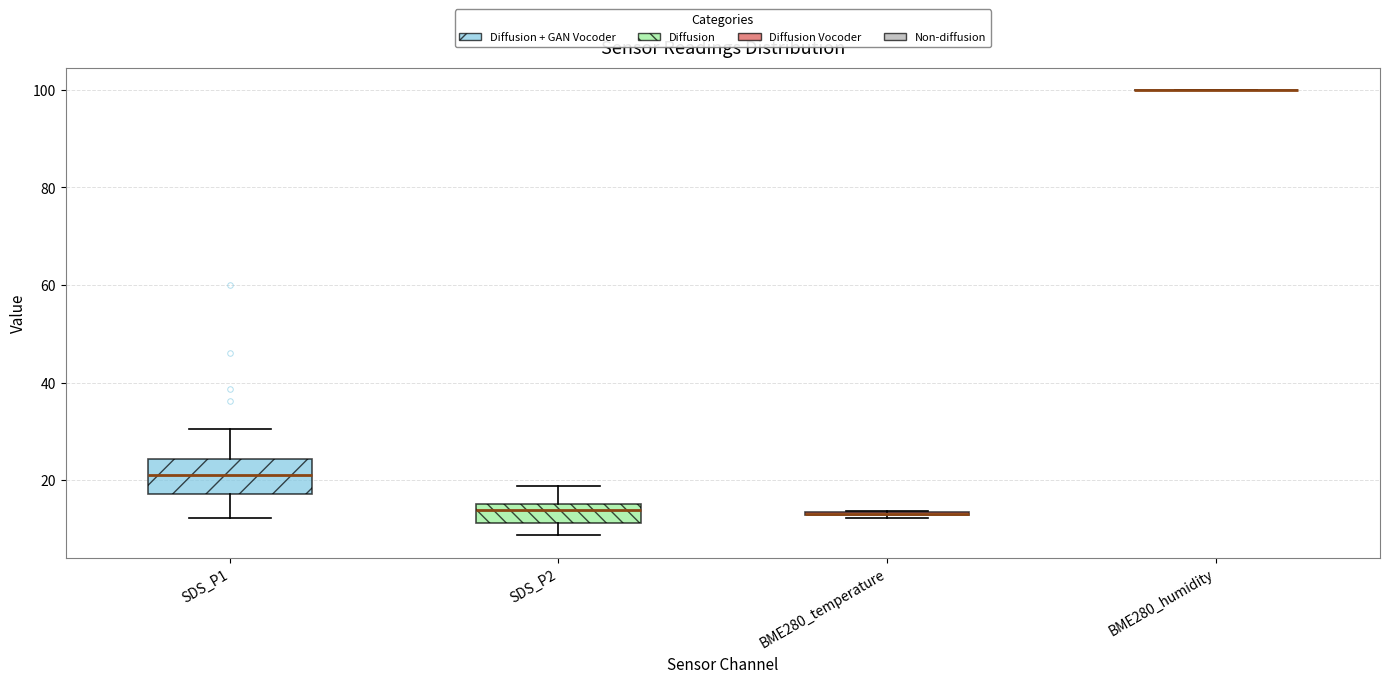

Reading left to right, transcribe this box plot: for each box, give where its median line is, the range the box spans, and where its two whiskers end, as read against the y-axis. The values are not printed on the chart, so give them approximately, as read against the axis.

SDS_P1: median 22, box 18 to 24, whiskers 12 to 30
SDS_P2: median 14, box 12 to 16, whiskers 8 to 18
BME280_temperature: box collapsed to a line at 14, whiskers 12 to 14
BME280_humidity: box collapsed to a line at 100, whiskers 100 to 100